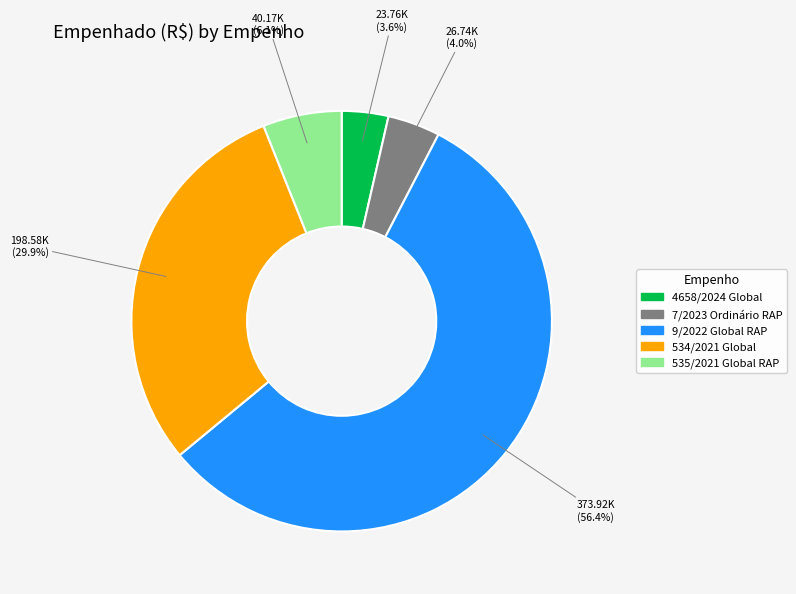

Which category has the biggest portion of the pie?

9/2022 Global RAP